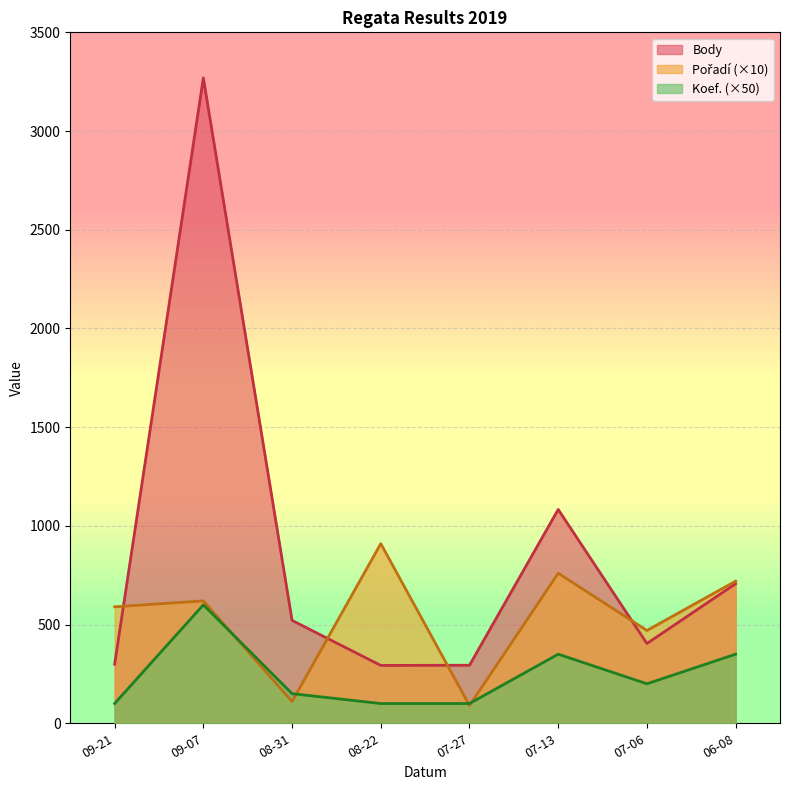

True or false: Body and Koef. intersect in this chart.

False